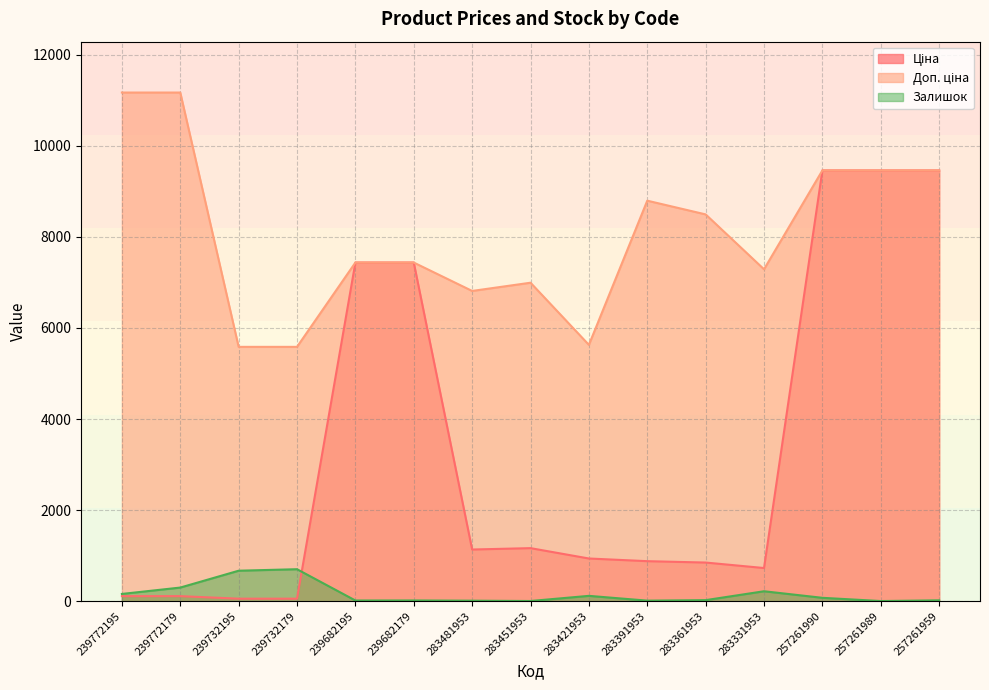

What are all the series names shown in the legend?

Ціна, Доп. ціна, Залишок